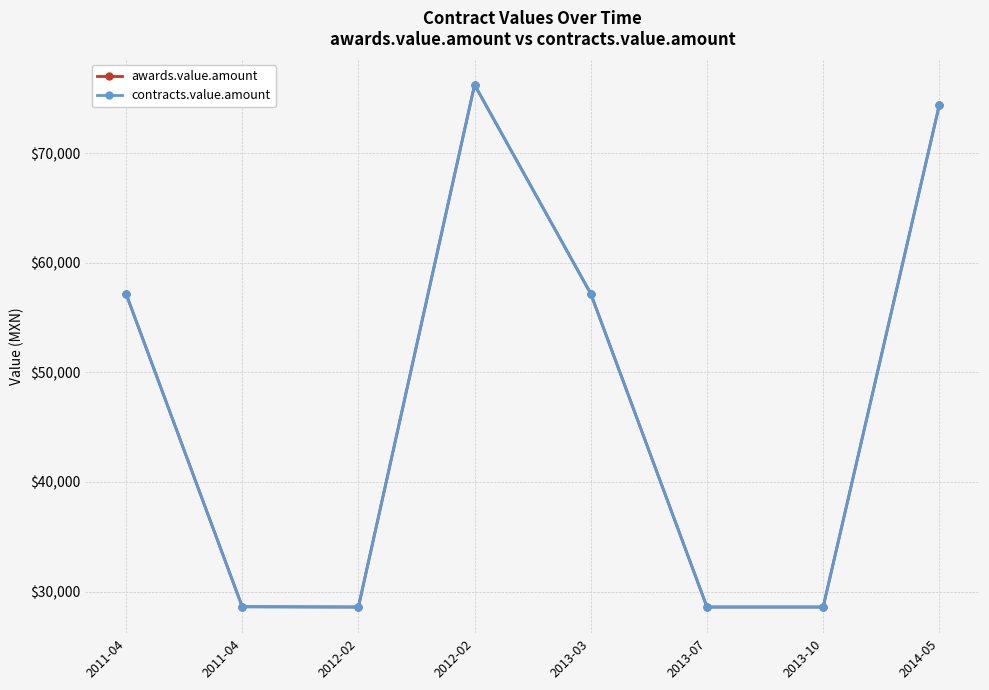

True or false: awards.value.amount has a value of 28587.0 at 2012-02.

True